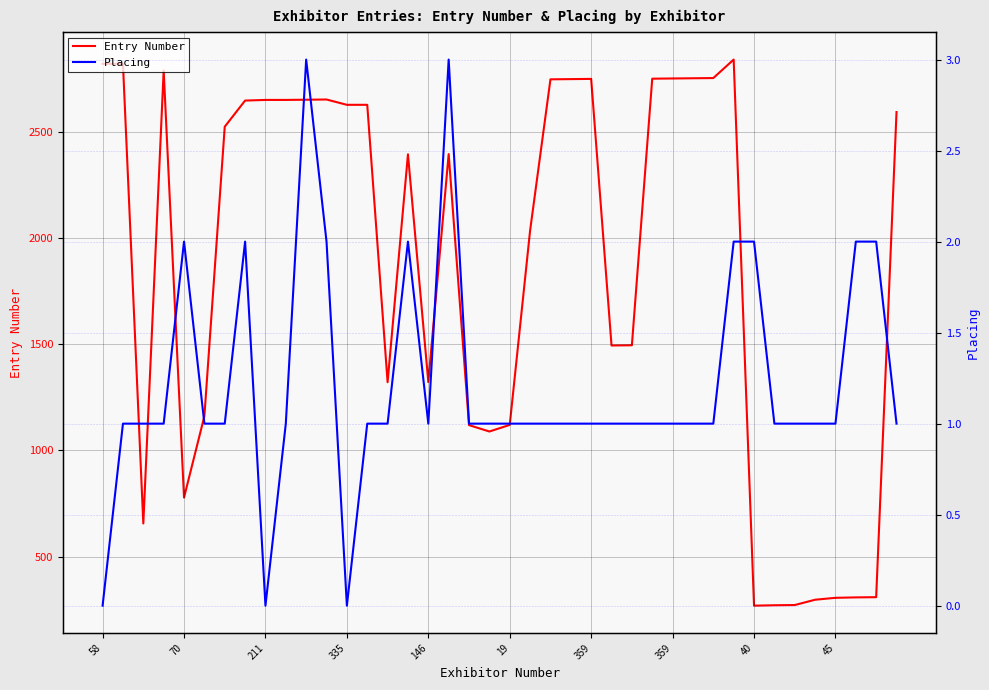

True or false: Entry Number and Placing intersect in this chart.

False